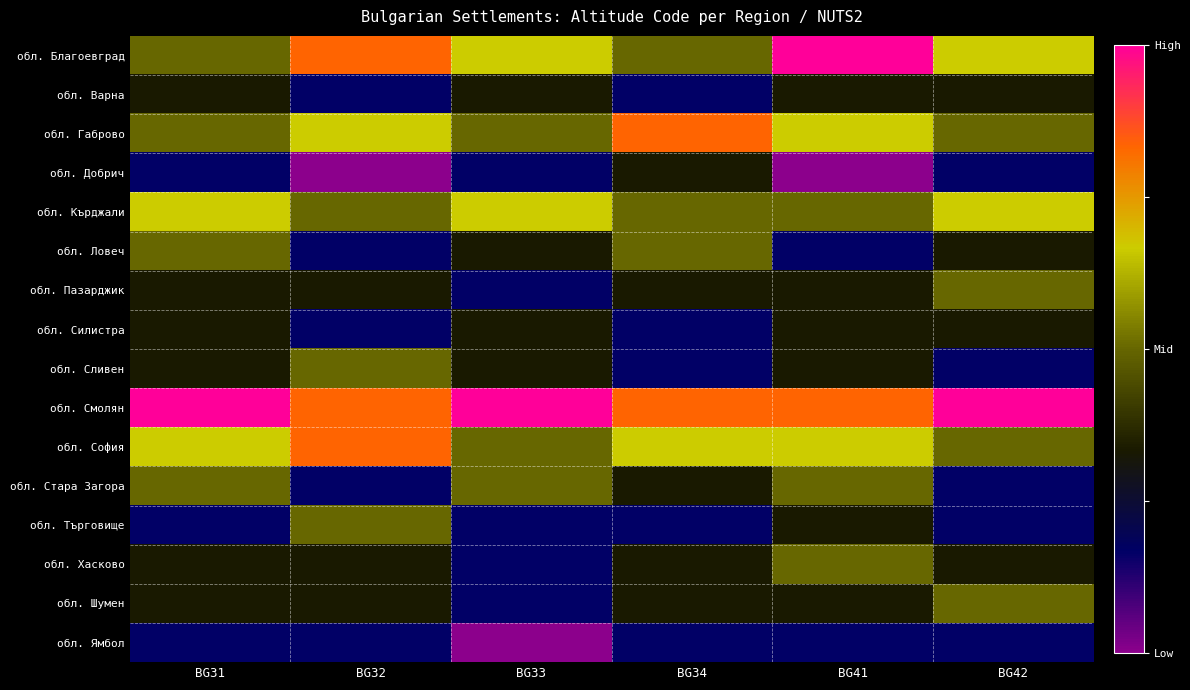

At how many categories does at least one series exceed 0?

6